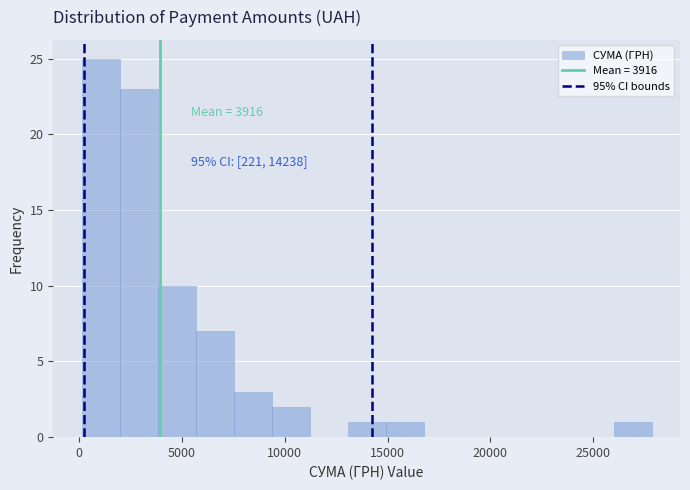

Read against the x-axis, roughly where is the centre of the tallest bar?

1000